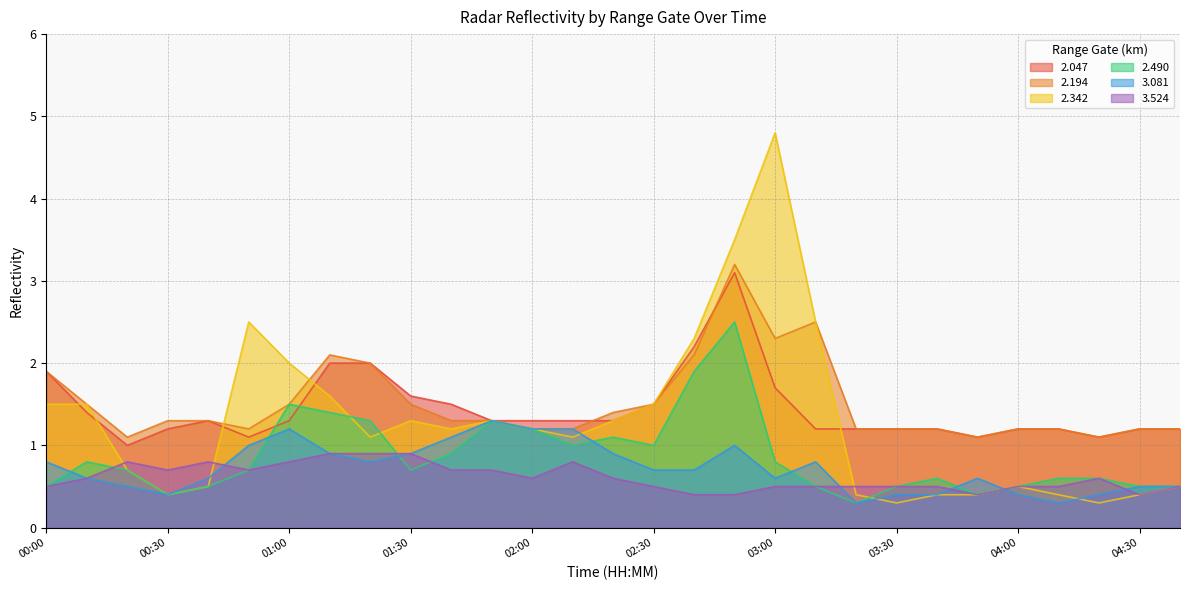

True or false: 2.194 and 3.081 intersect in this chart.

False